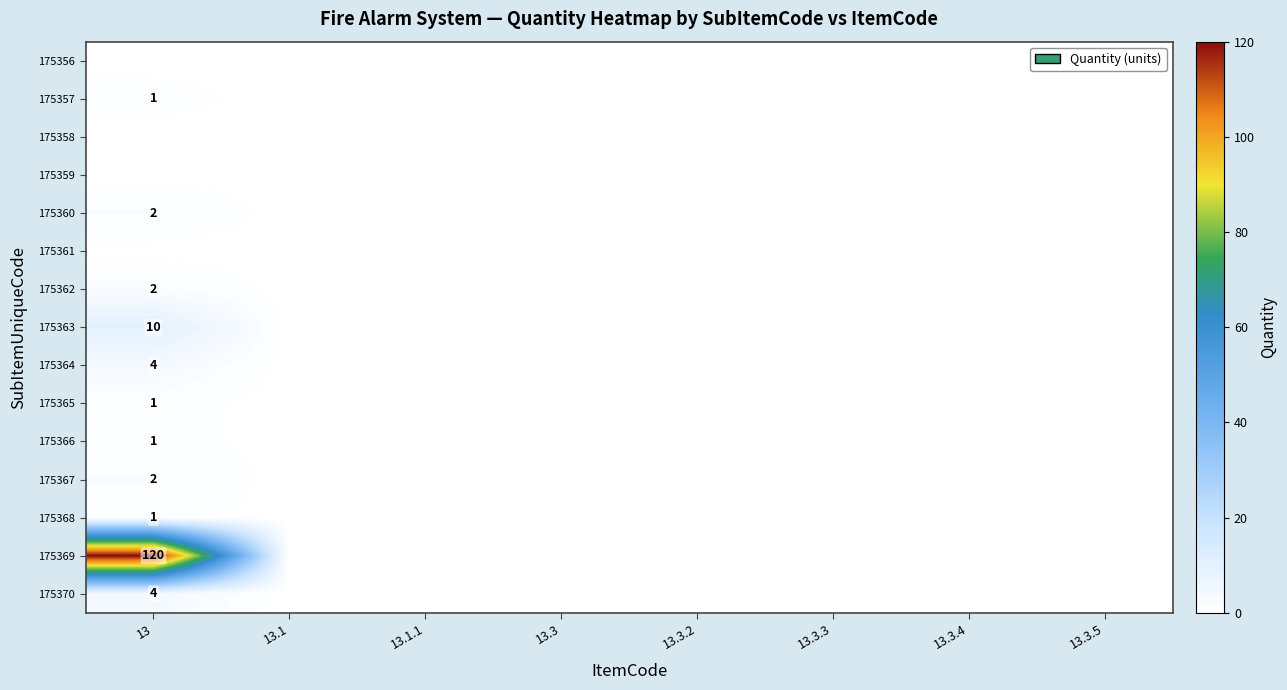

The 175360 series shows 2 at 13. True or false?

True